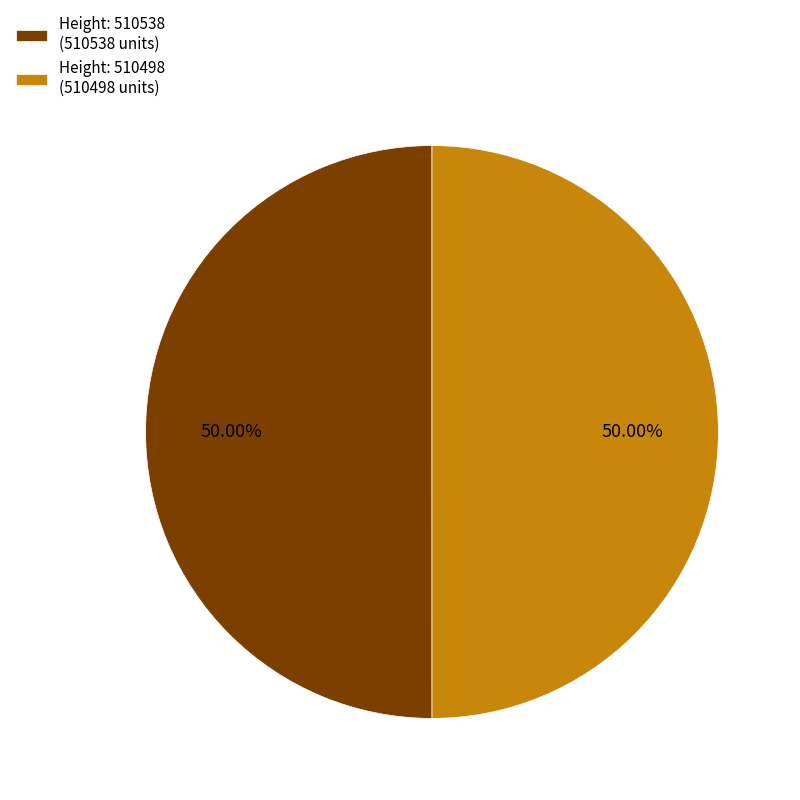

What is the ratio of the value at Height: 510498 (510498 units) to the value at Height: 510538 (510538 units)?

1.0